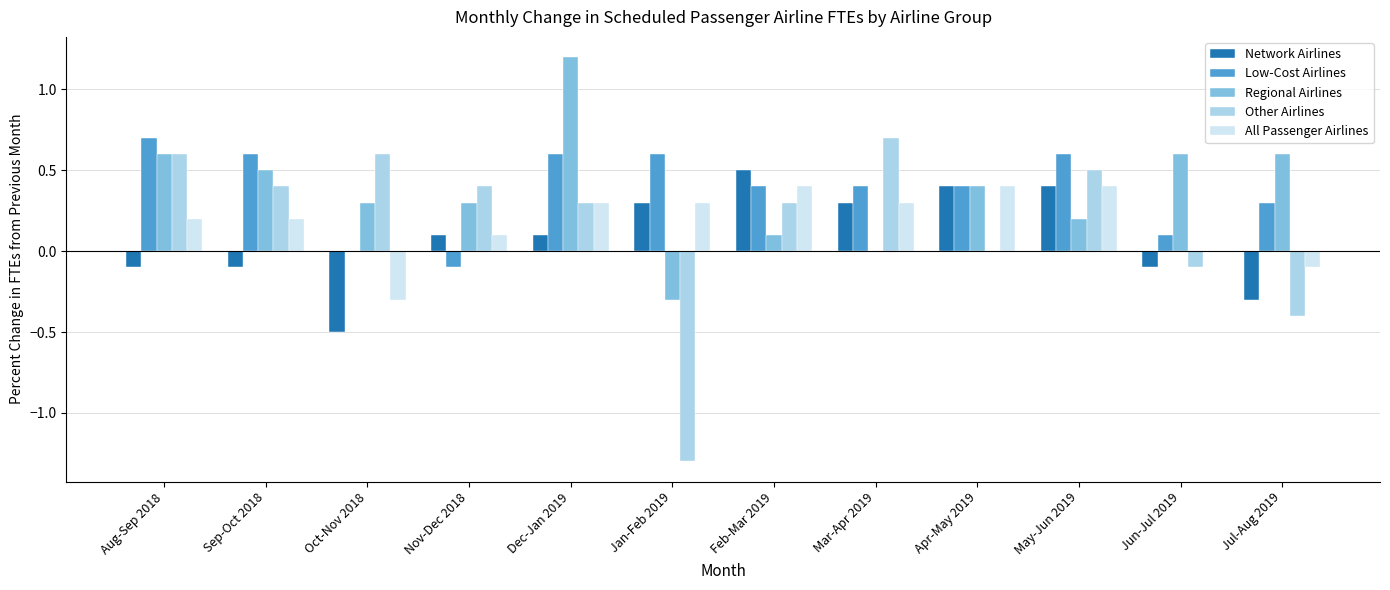

Which category has the highest value in the Network Airlines series?

Feb-Mar 2019